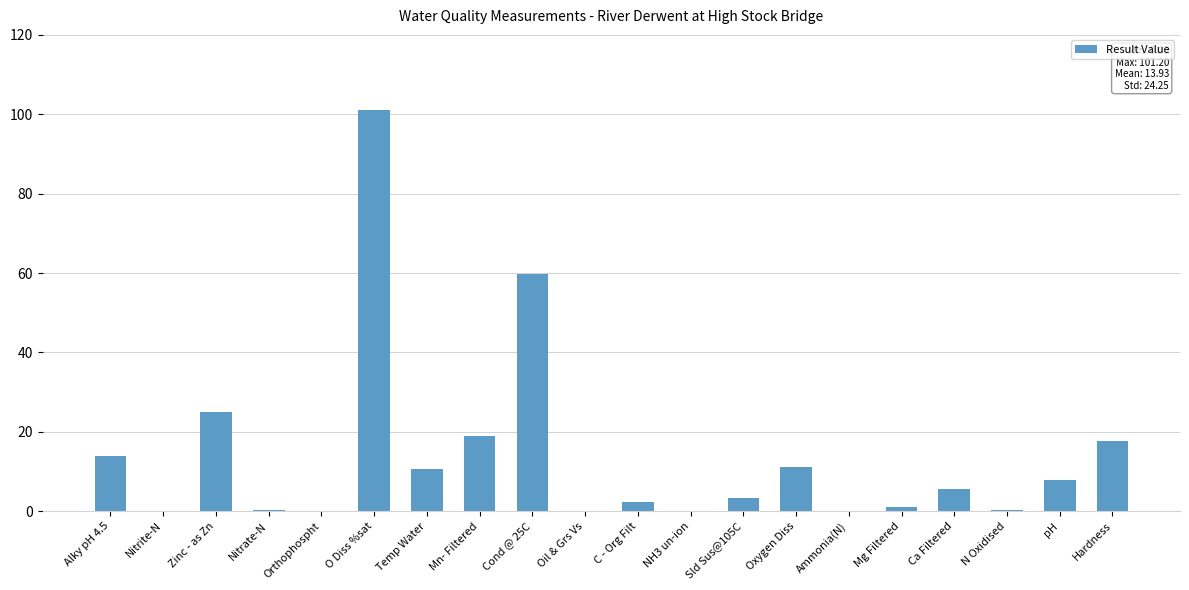

What is the average value?

13.9